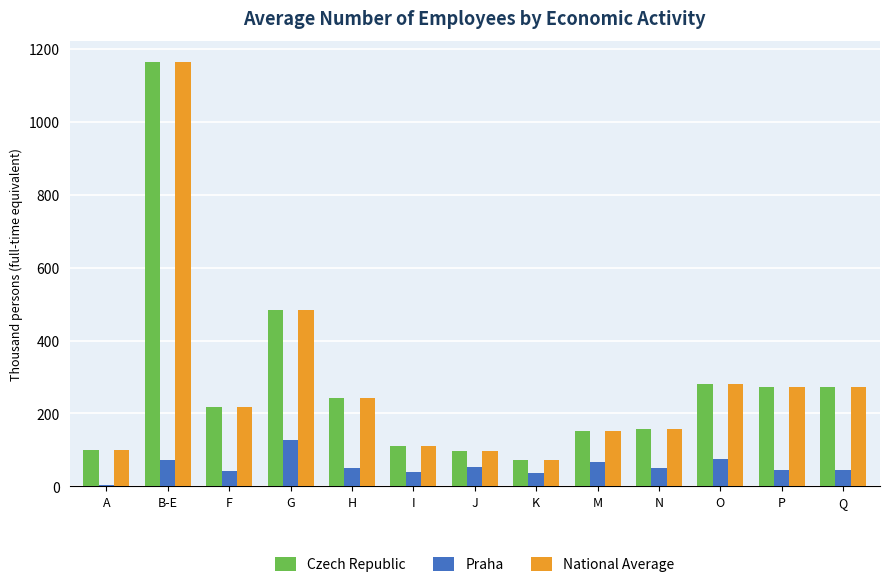

What is the sum of the Czech Republic values at N and F?

376.2